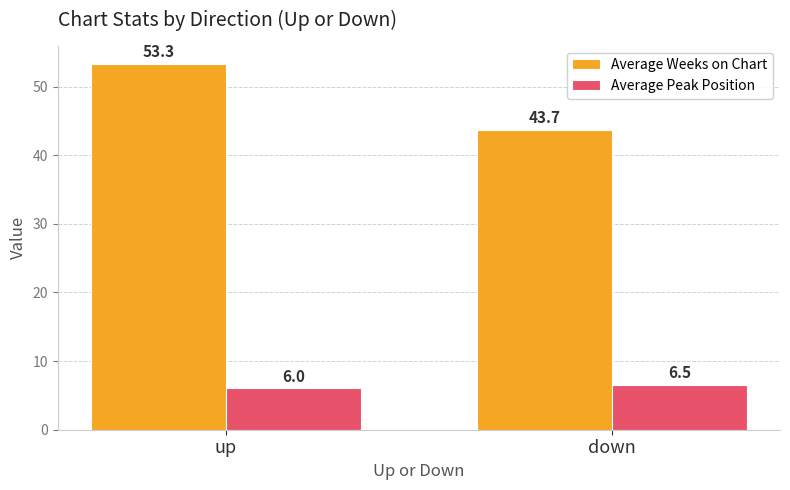

What is the value of the Average Peak Position bar at the 2nd from the left?

6.5